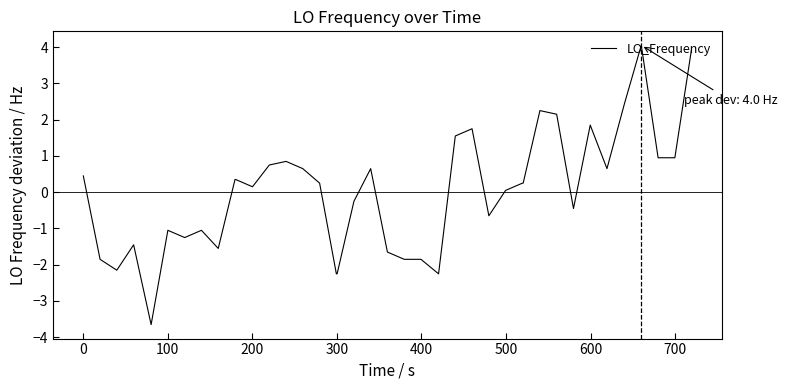

What is the difference between the second highest and second lowest values?

6.2